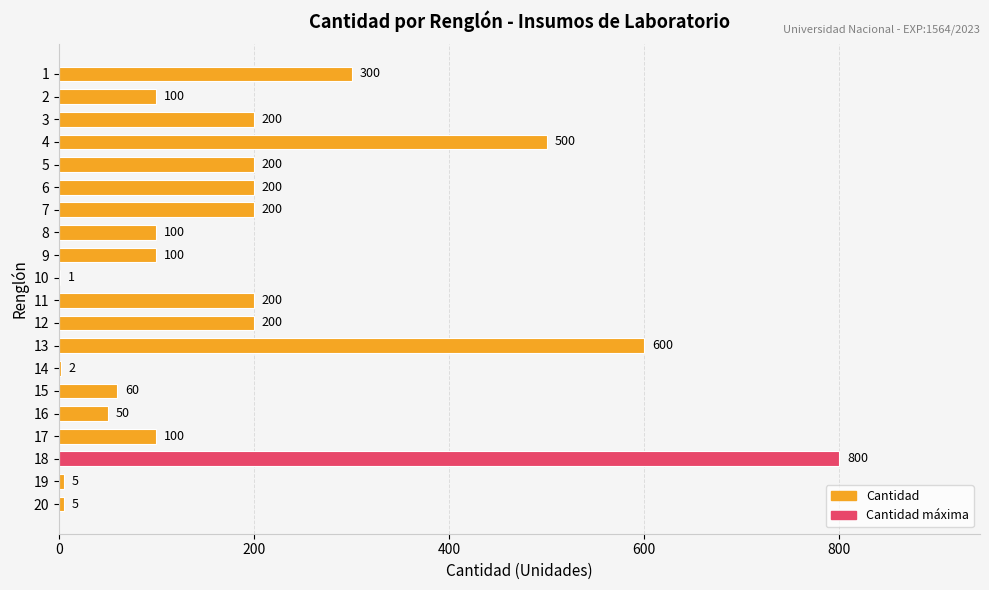

Reading top to bottom, what are all the values shown in this chart?

1=300	2=100	3=200	4=500	5=200	6=200	7=200	8=100	9=100	10=1	11=200	12=200	13=600	14=2	15=60	16=50	17=100	18=800	19=5	20=5